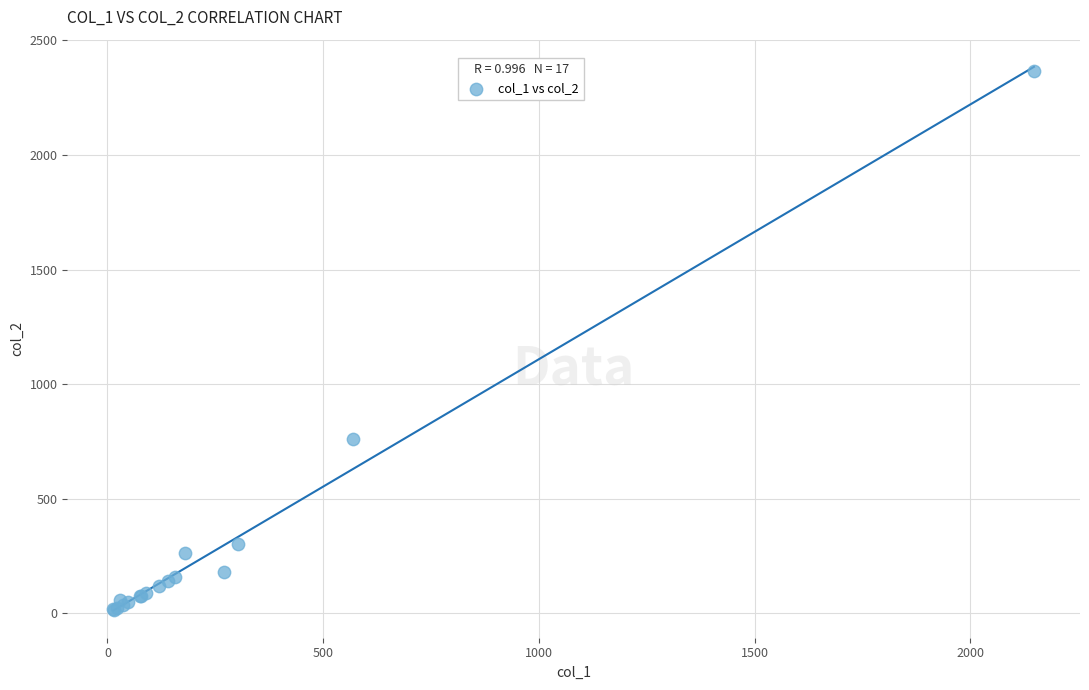

What Y value in the scatter plot is closest to 1191?

760.0